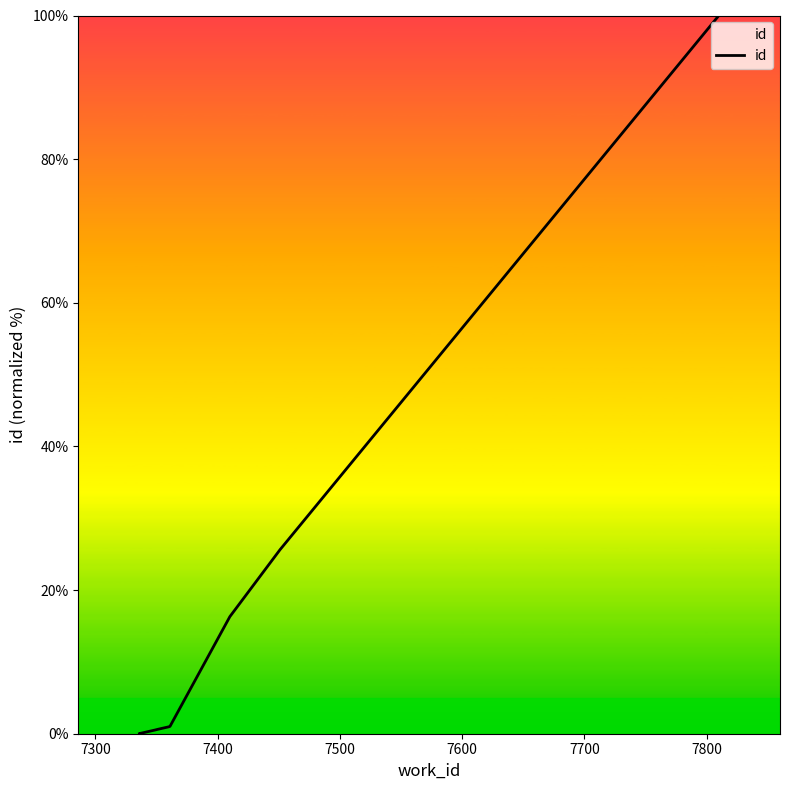

What is the difference between the maximum and minimum values?

100.0